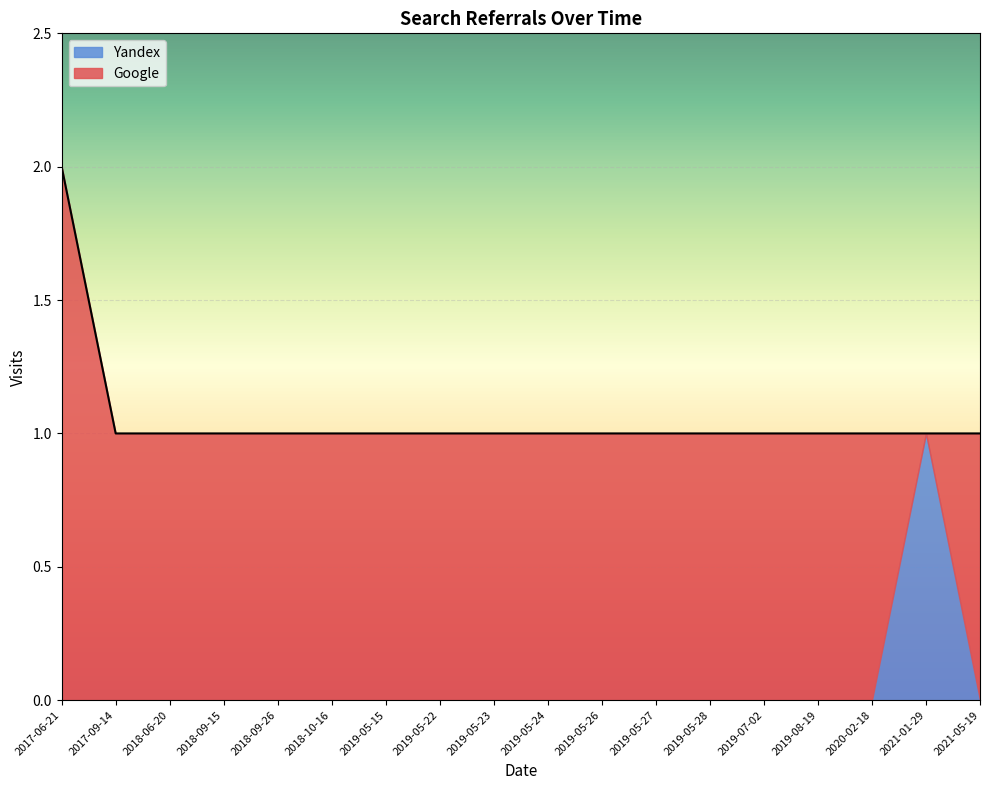

Reading left to right, list all the values displayed in this chart.

Google: 2	1	1	1	1	1	1	1	1	1	1	1	1	1	1	1	0	1
Yandex: 0	0	0	0	0	0	0	0	0	0	0	0	0	0	0	0	1	0